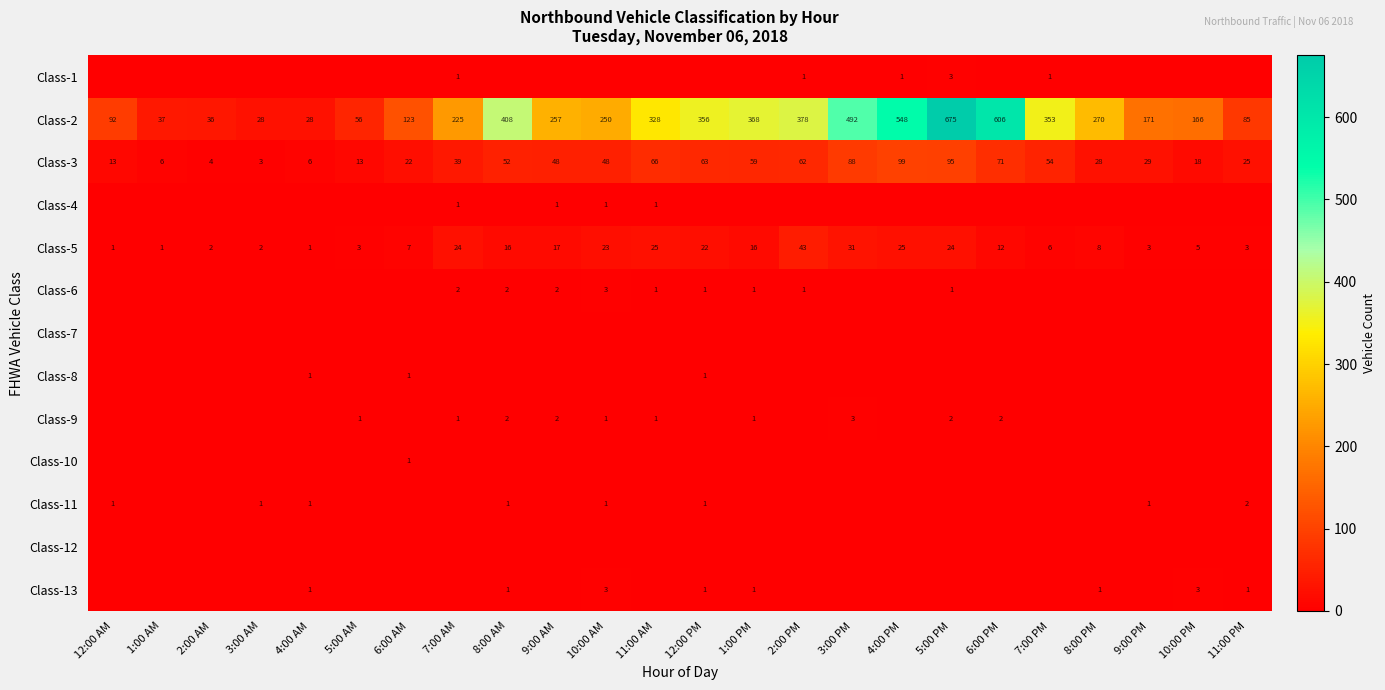

What is the approximate value of Class-5 at 8:00 AM, to the nearest 5?

15